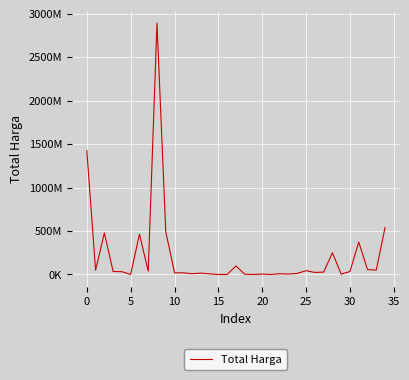

How many points are higher than both their immediate neighbors (excluding endpoints)?

10